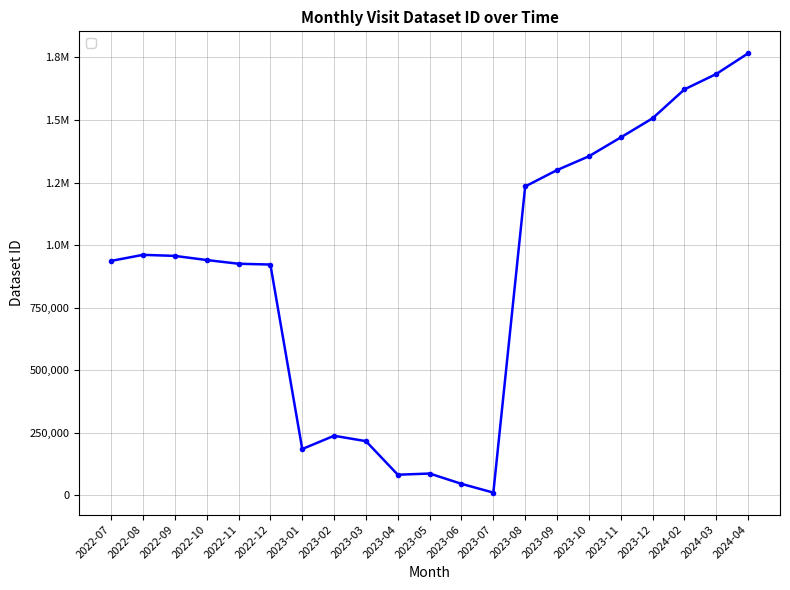

The value at 2023-07 is 7209. True or false?

False